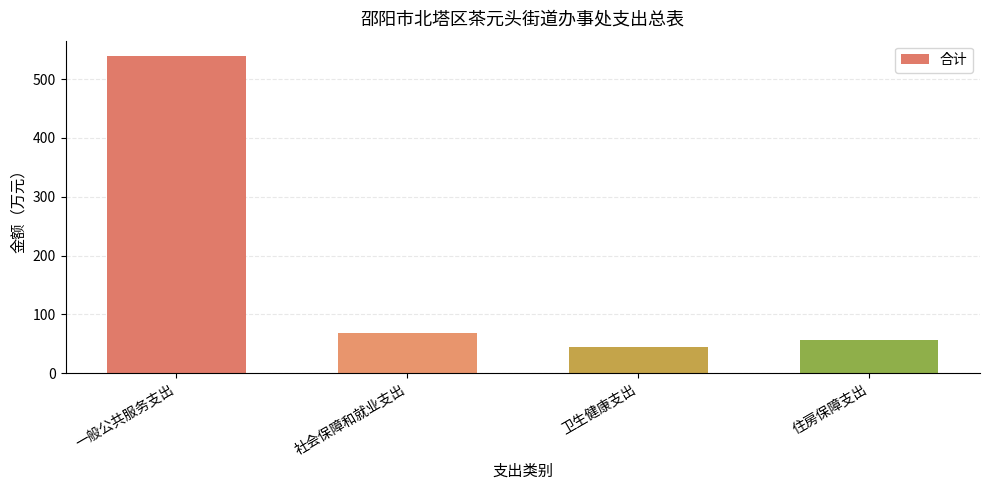

What is the difference between the values at 一般公共服务支出 and 住房保障支出?

482.5